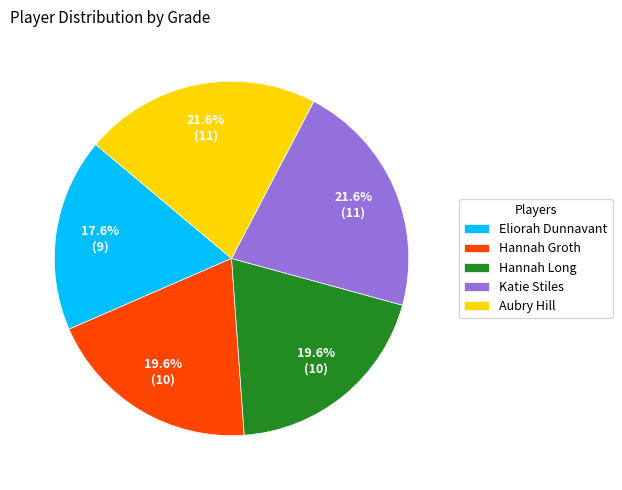

To the nearest percent, what is the combined percentage of Hannah Groth and Hannah Long?

39%